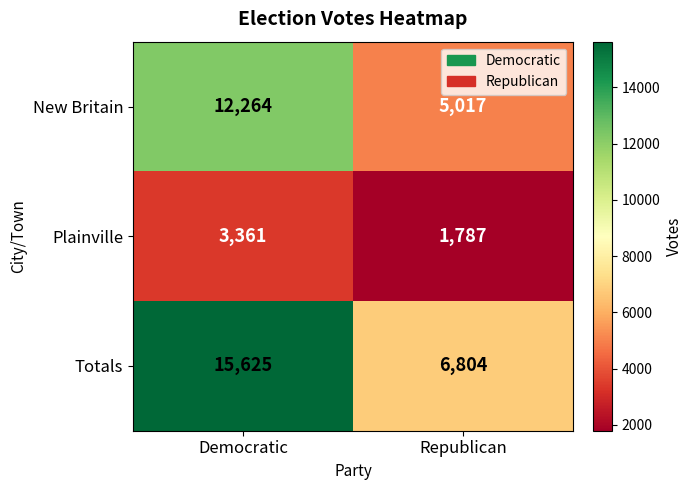

Which series changed the most between Democratic and Republican?

Totals